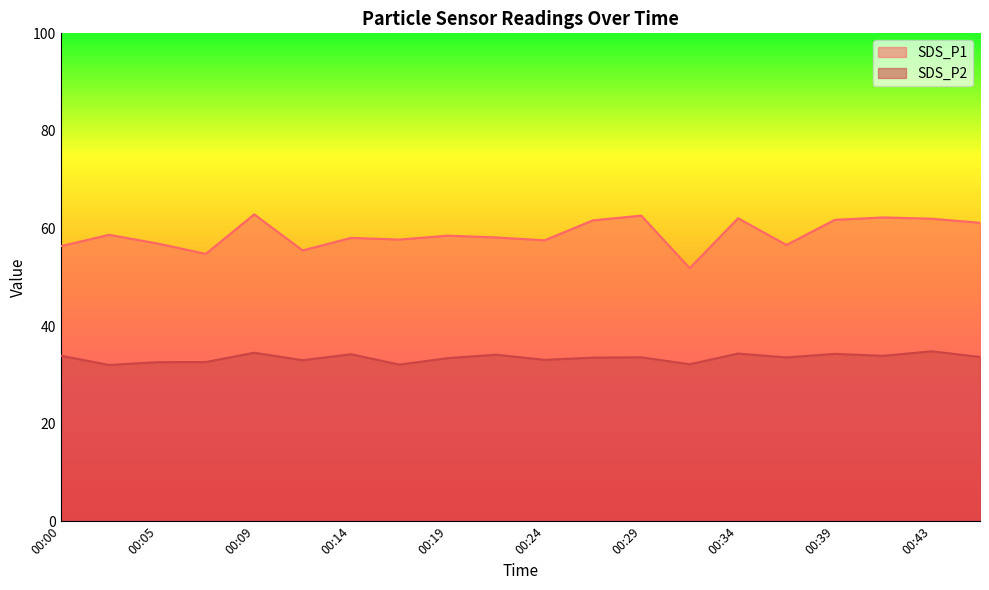

True or false: SDS_P1 and SDS_P2 cross at least once.

False